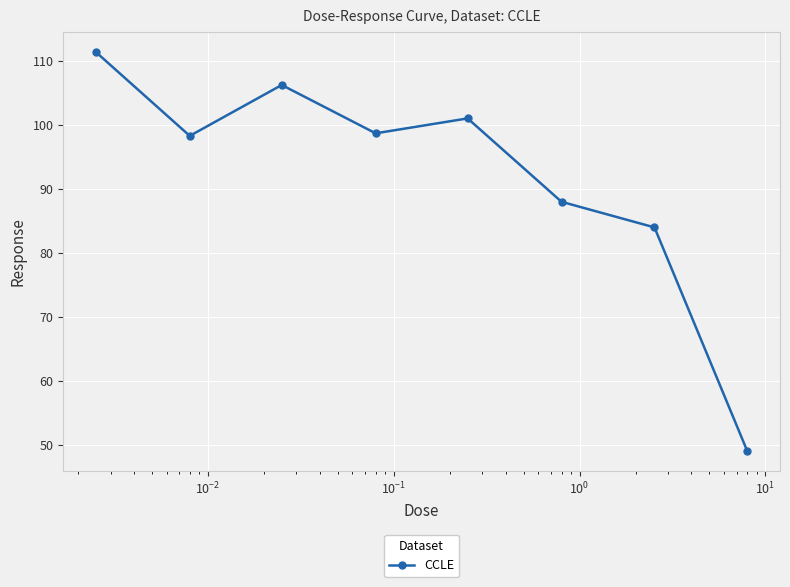

How many data points are less than 98?

3